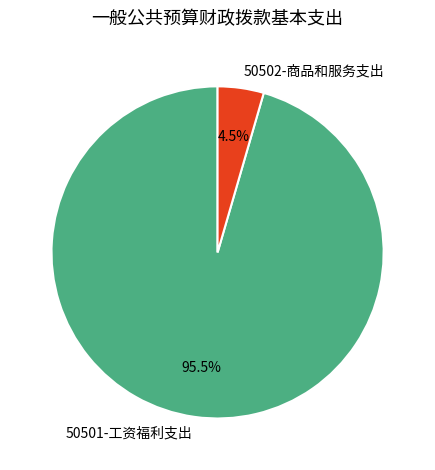

Combined, what portion of the pie is 50502-商品和服务支出 and 50501-工资福利支出?

100.0%